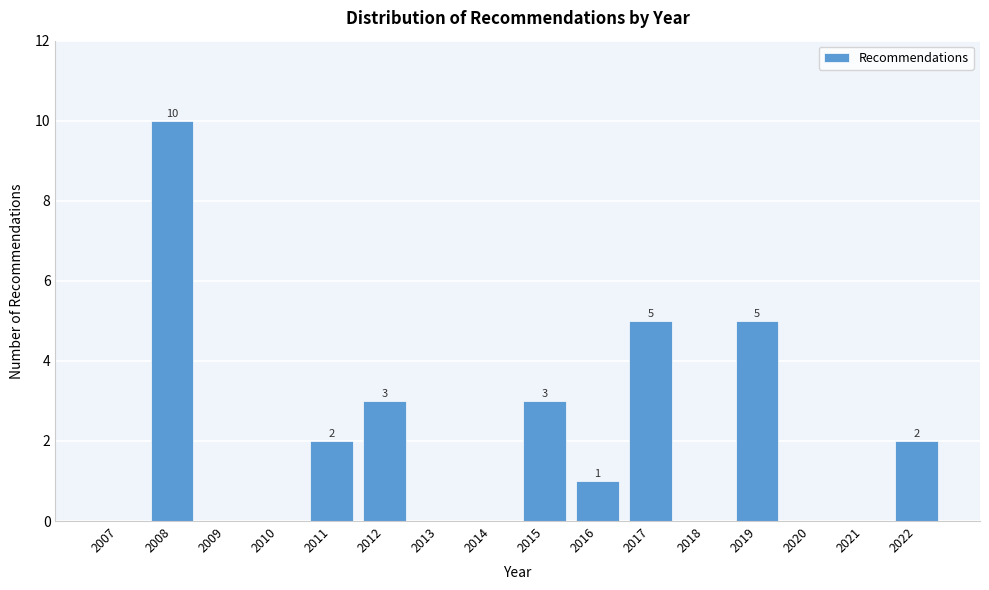

Reading right to left, list all the values displayed in this chart.

2022=2	2021=0	2020=0	2019=5	2018=0	2017=5	2016=1	2015=3	2014=0	2013=0	2012=3	2011=2	2010=0	2009=0	2008=10	2007=0